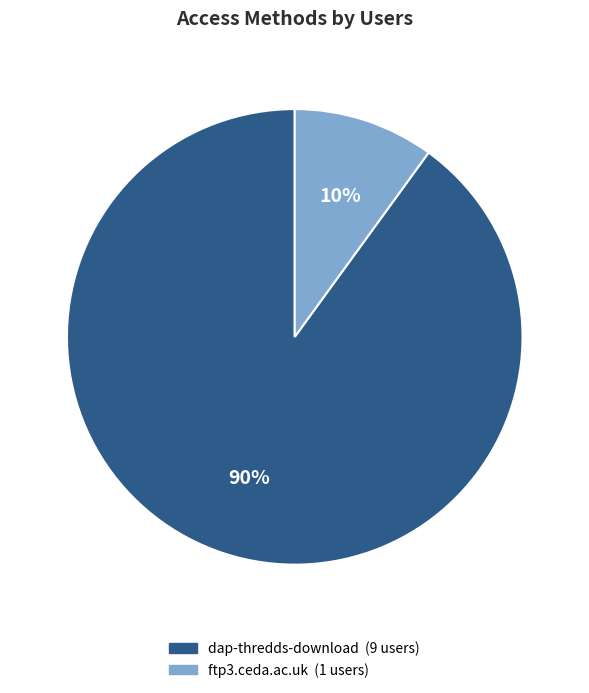

How many slices are in this pie chart?

2